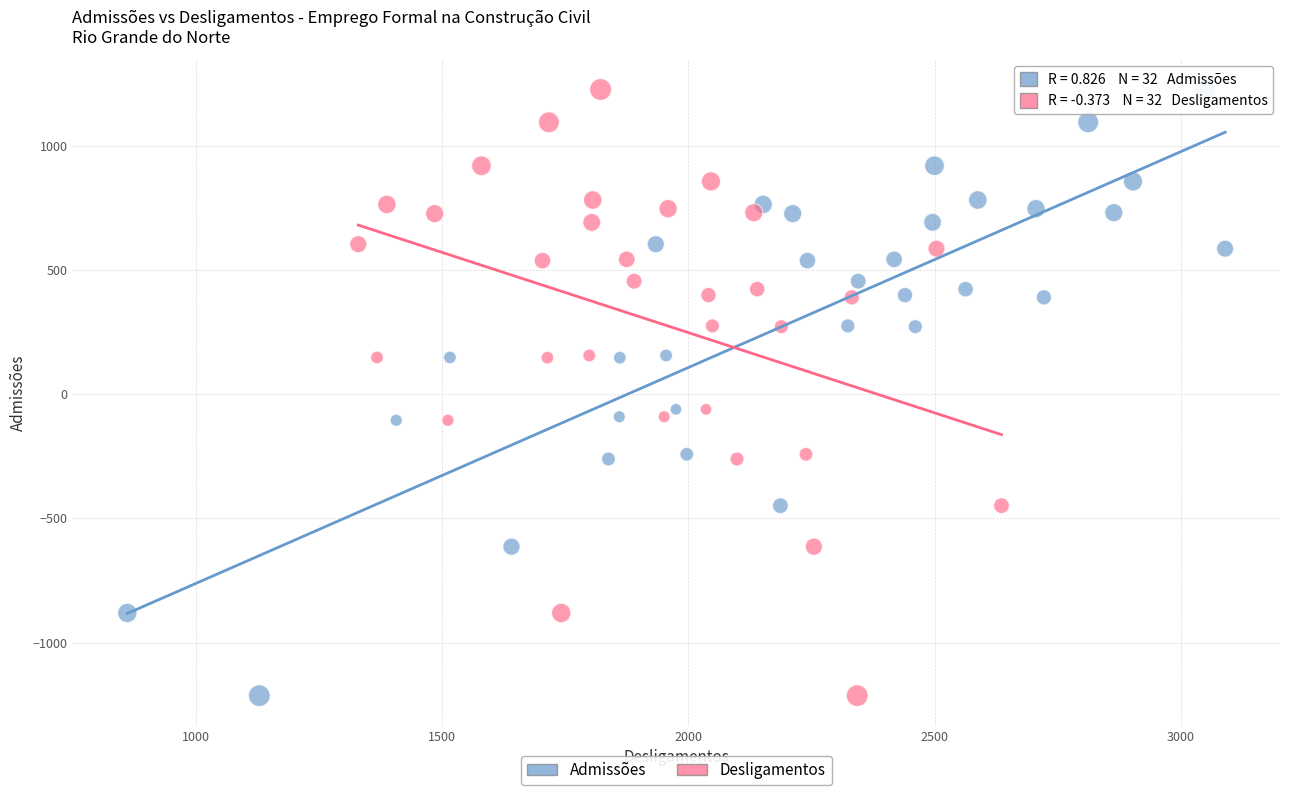

What are all the series names shown in the legend?

Admissões, Desligamentos